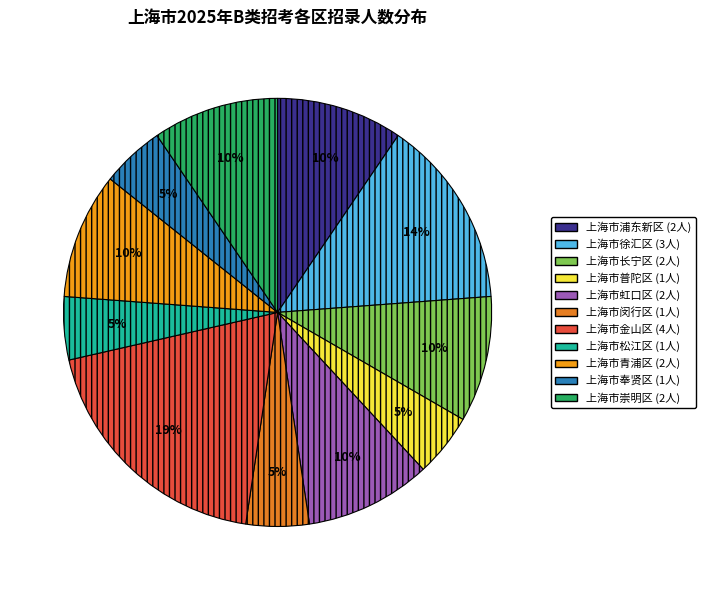

Combined, do 上海市青浦区 and 上海市金山区 account for over 50%?

No